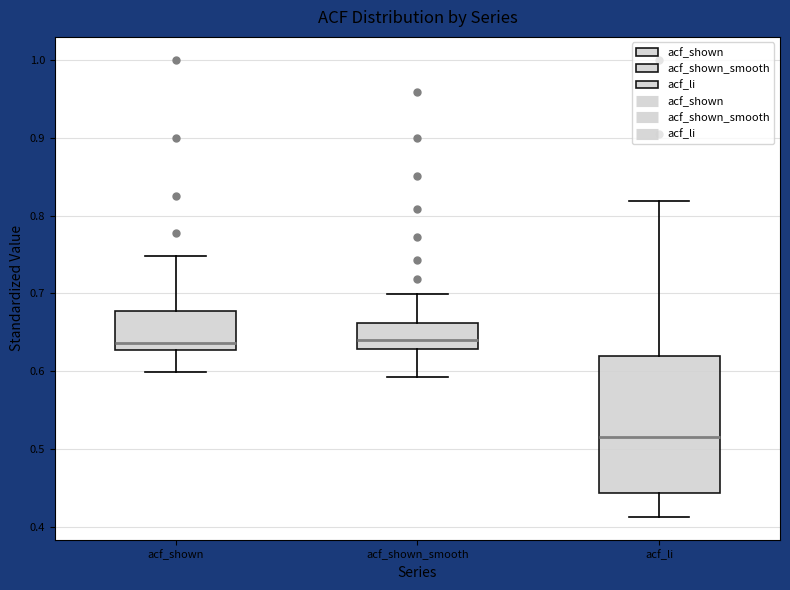

Where does the median line of the box for acf_li sit on the y-axis? The values are not printed on the chart, so give them approximately, as read against the axis.

0.52